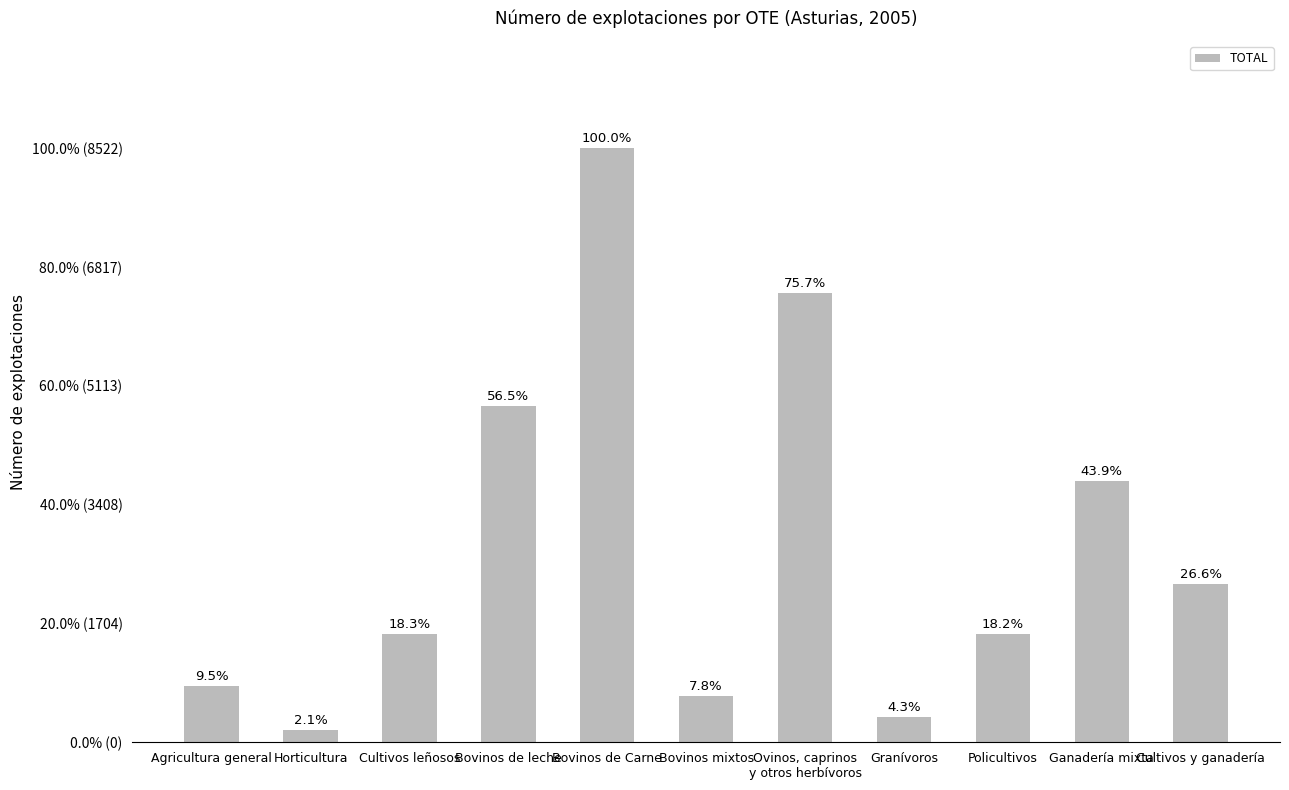

Does the chart contain stacked bars?

No